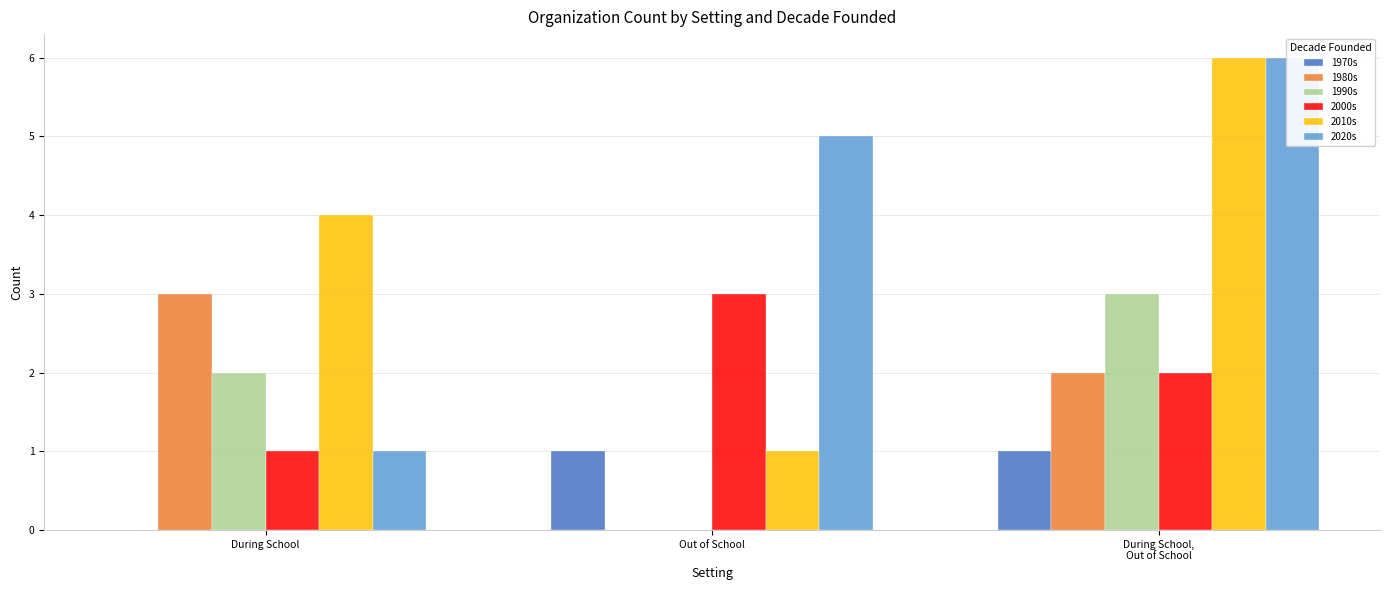

What is the average value of the 1980s series?

2